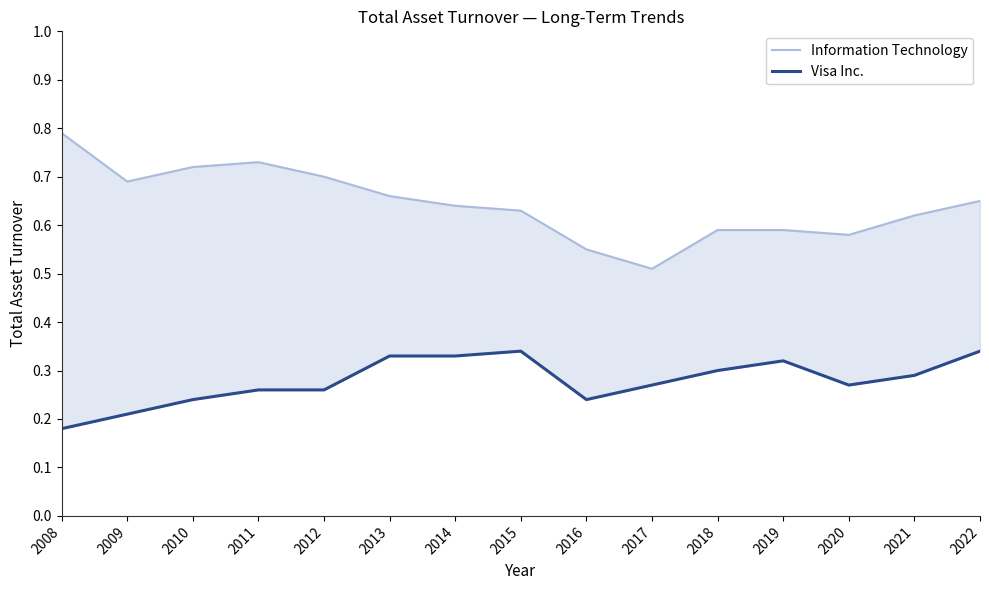

How many data points does each series have?

15